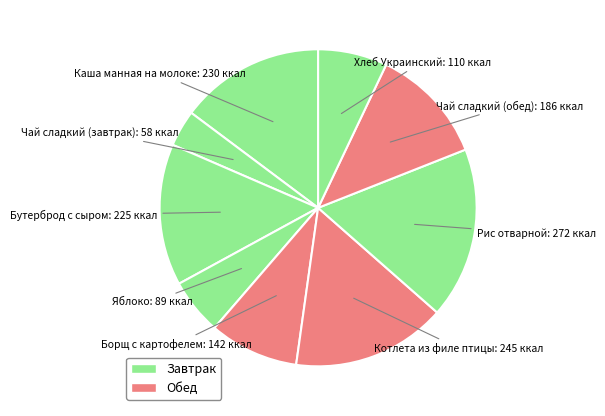

Rank the categories by value from highest to lowest.

Рис отварной, Котлета из филе птицы, Каша манная на молоке, Бутерброд с сыром, Чай сладкий (обед), Борщ с картофелем, Хлеб Украинский, Яблоко, Чай сладкий (завтрак)